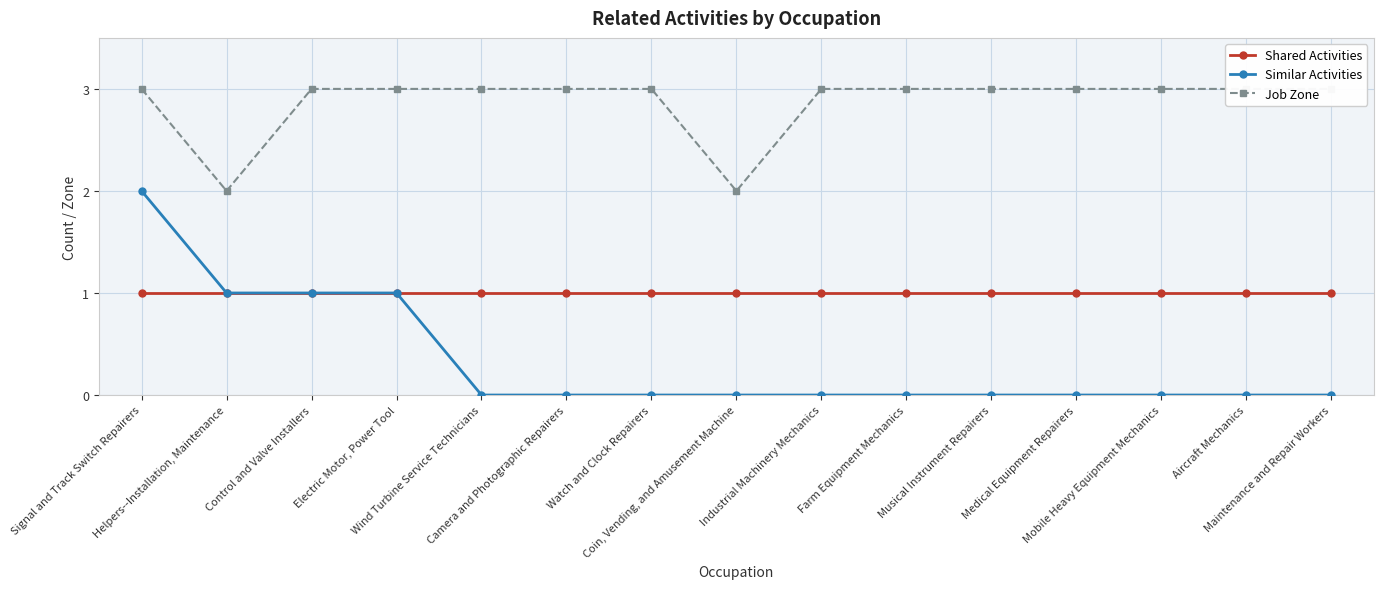

Reading right to left, what are all the values shown in this chart?

Shared Activities: 1	1	1	1	1	1	1	1	1	1	1	1	1	1	1
Similar Activities: 0	0	0	0	0	0	0	0	0	0	0	1	1	1	2
Job Zone: 3	3	3	3	3	3	3	2	3	3	3	3	3	2	3